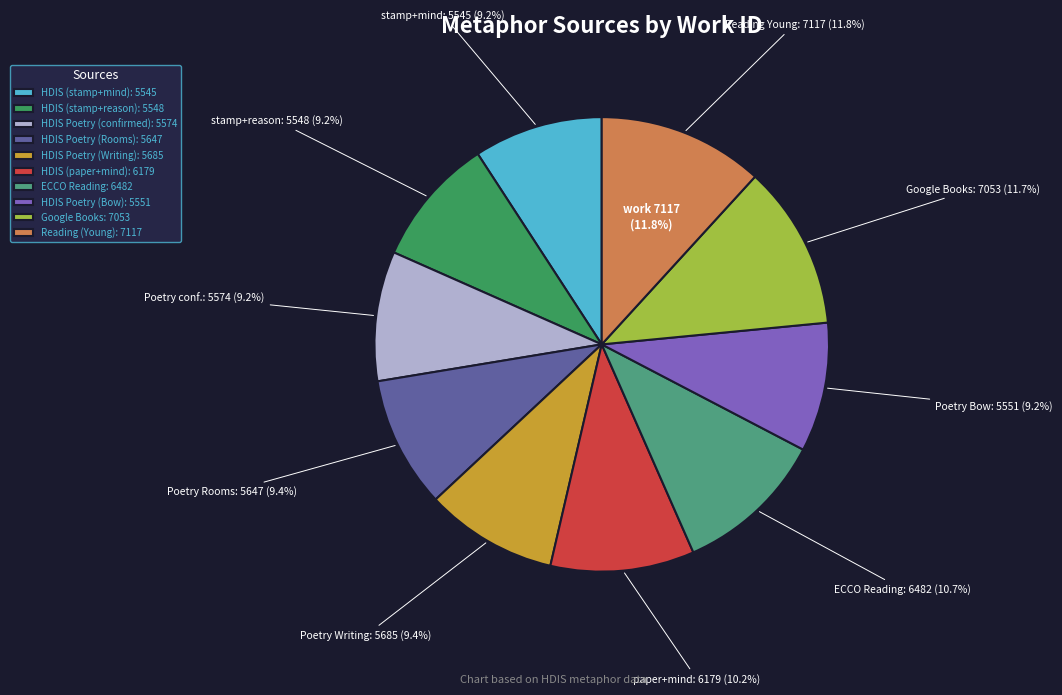

What percentage is the HDIS Poetry (confirmed) slice, to the nearest percent?

9%